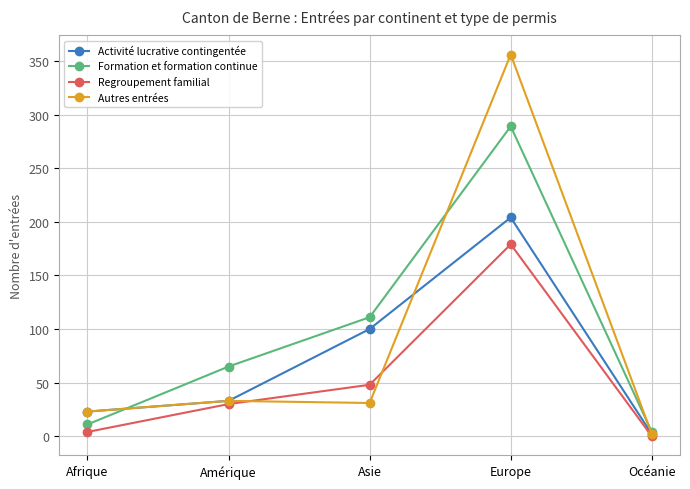

What is the label of the 4th point from the right?

Amérique